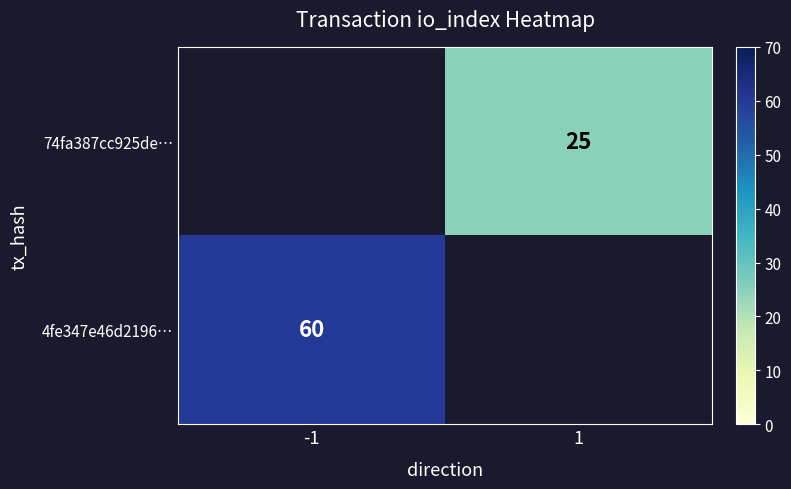

True or false: 4fe347e46d2196… has a value of 28 at -1.

False